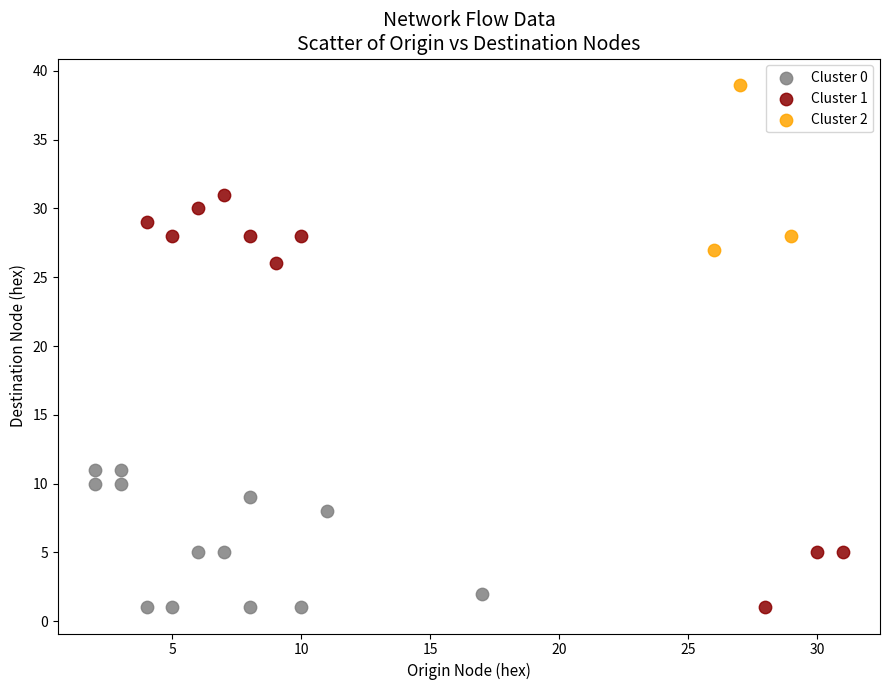

Which series contains the highest Y value?

Cluster 2